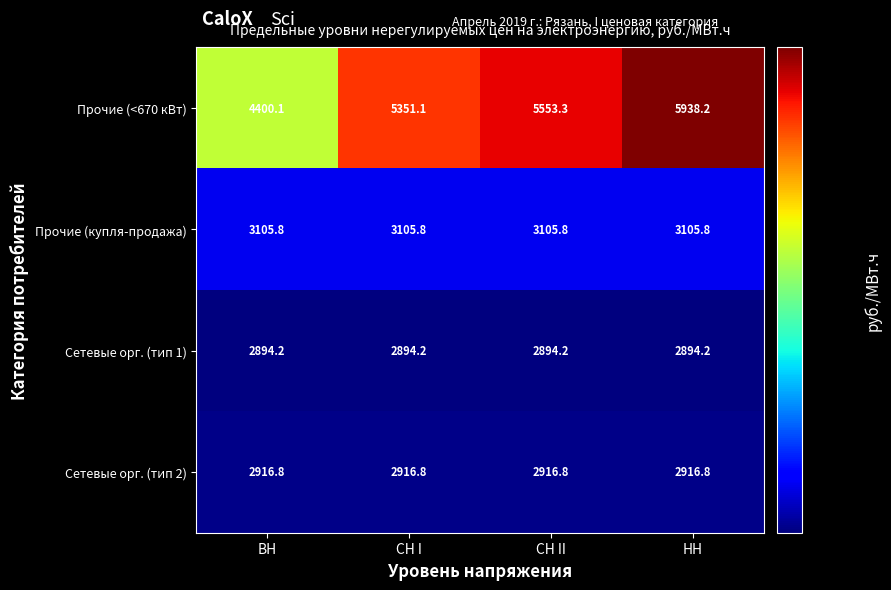

Is it true that Прочие (<670 кВт) equals 1537.9 at НН?

False